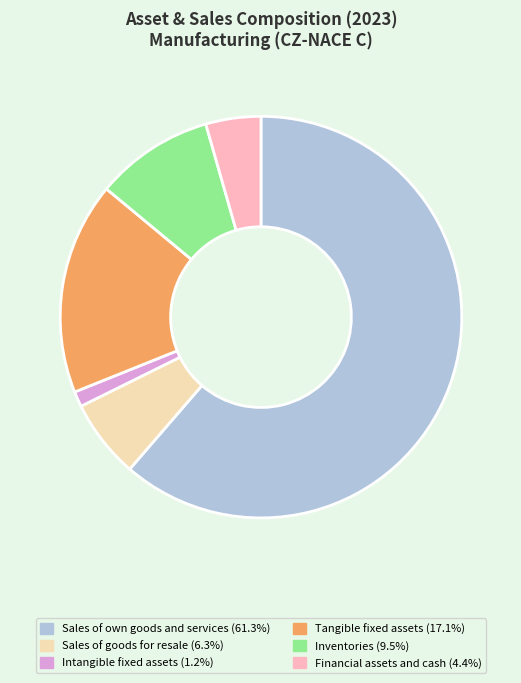

Which slice is the largest?

Sales of own goods and services